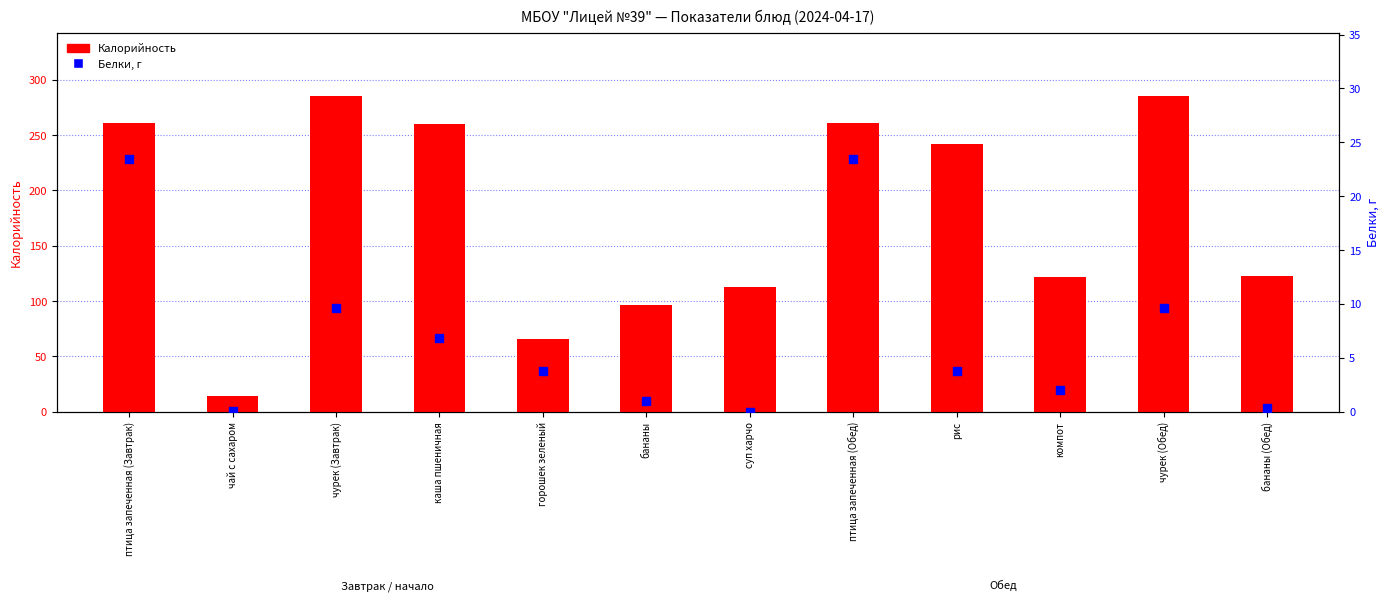

What are all the series names shown in the legend?

Калорийность, Белки, г